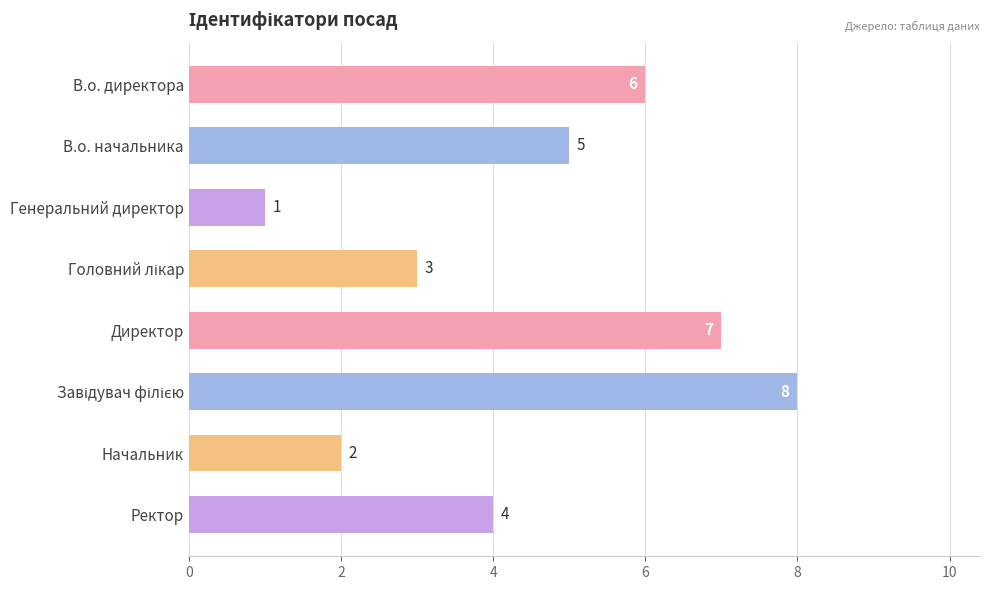

Count the values in the range 3 to 7.

5